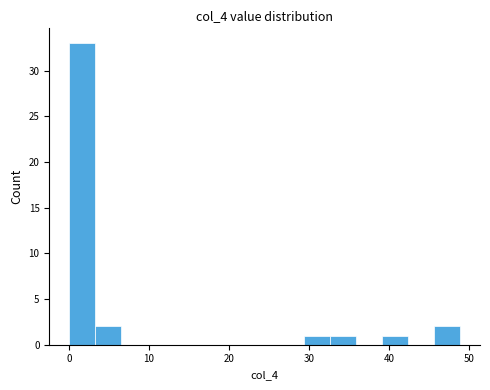

Read against the x-axis, roughly where is the centre of the tallest bar?

2